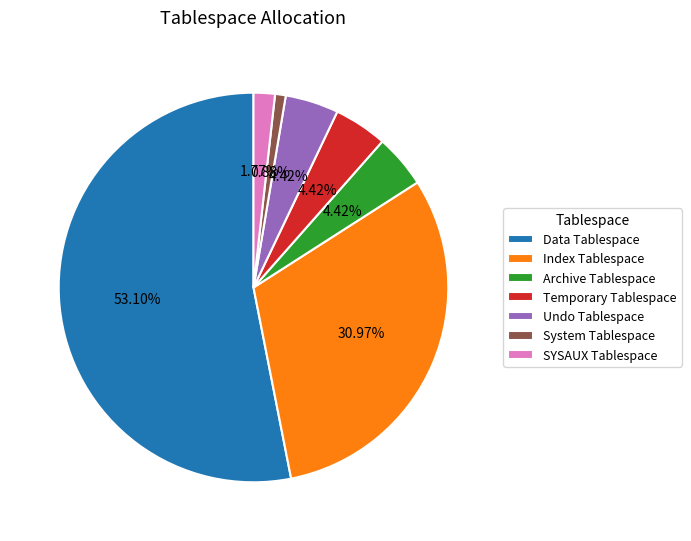

What percentage do Undo Tablespace and SYSAUX Tablespace together represent?

6.2%